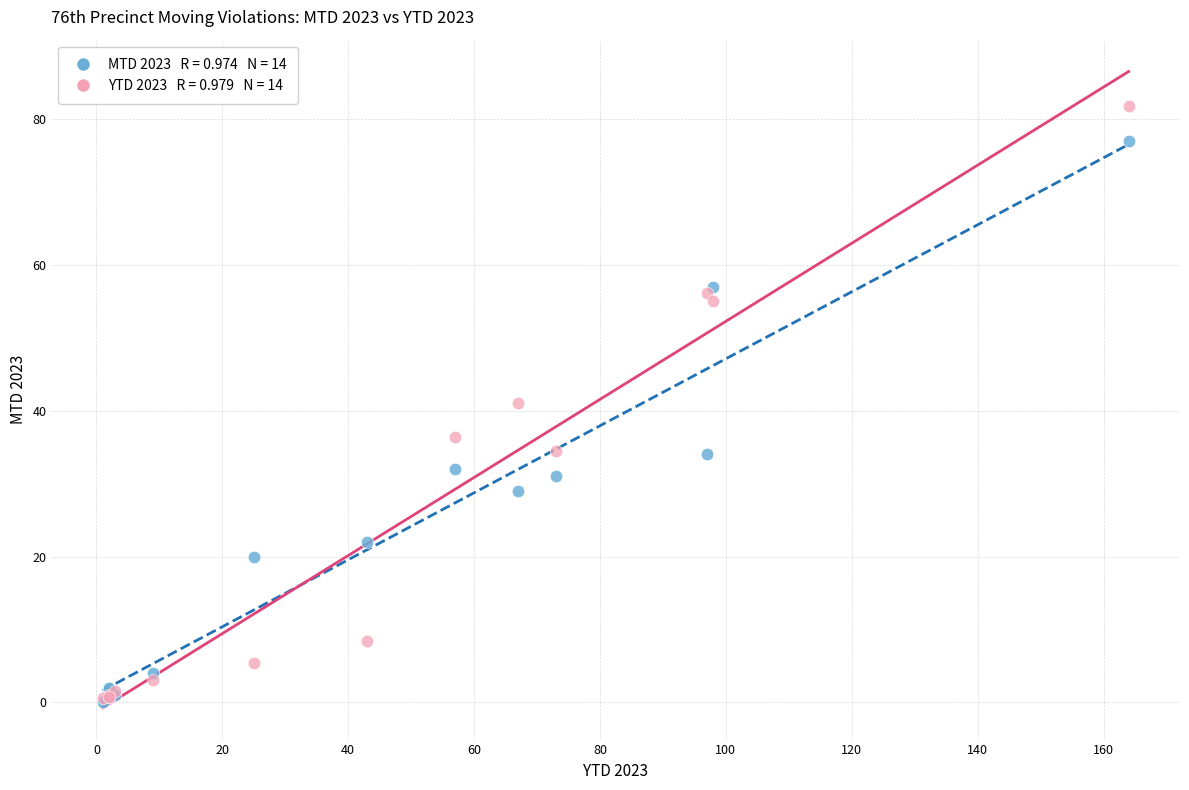

Across all series, what Y value is closest to 40?

41.1